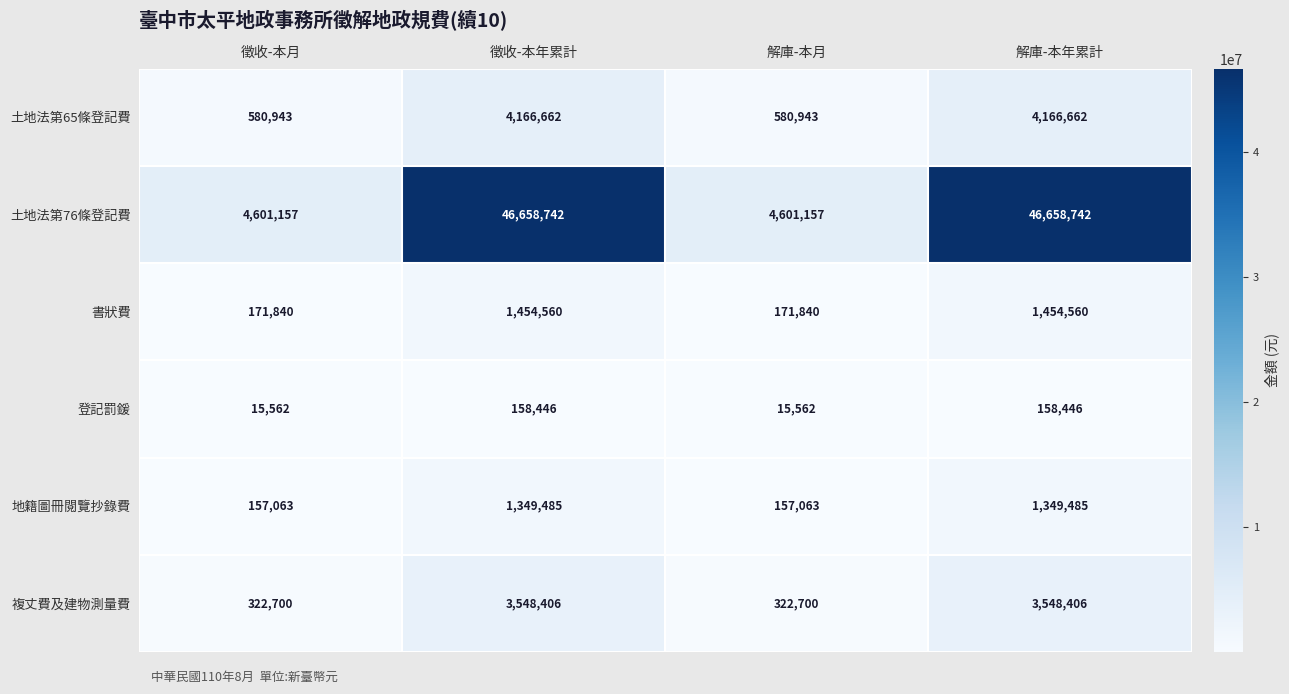

Reading right to left, what are all the values shown in this chart?

土地法第65條登記費: 解庫-本年累計=4166662	解庫-本月=580943	徵收-本年累計=4166662	徵收-本月=580943
土地法第76條登記費: 解庫-本年累計=46658742	解庫-本月=4601157	徵收-本年累計=46658742	徵收-本月=4601157
書狀費: 解庫-本年累計=1454560	解庫-本月=171840	徵收-本年累計=1454560	徵收-本月=171840
登記罰鍰: 解庫-本年累計=158446	解庫-本月=15562	徵收-本年累計=158446	徵收-本月=15562
地籍圖冊閱覽抄錄費: 解庫-本年累計=1349485	解庫-本月=157063	徵收-本年累計=1349485	徵收-本月=157063
複丈費及建物測量費: 解庫-本年累計=3548406	解庫-本月=322700	徵收-本年累計=3548406	徵收-本月=322700